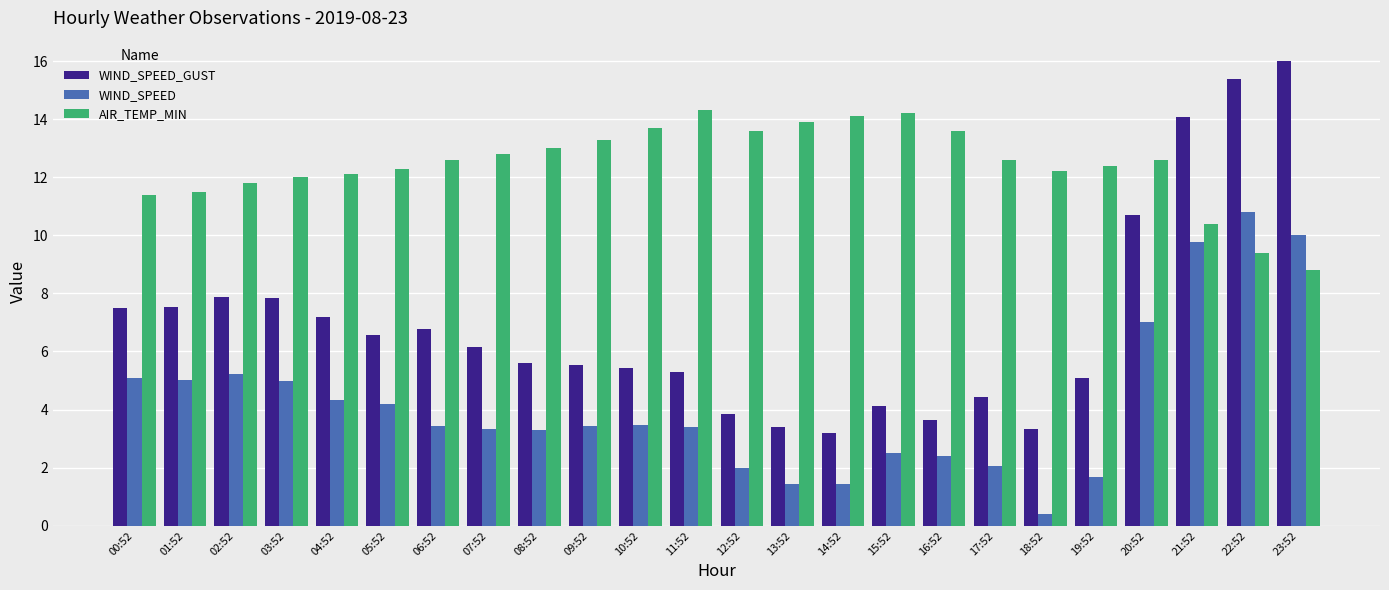

Which series has the largest range (max minus min)?

WIND_SPEED_GUST